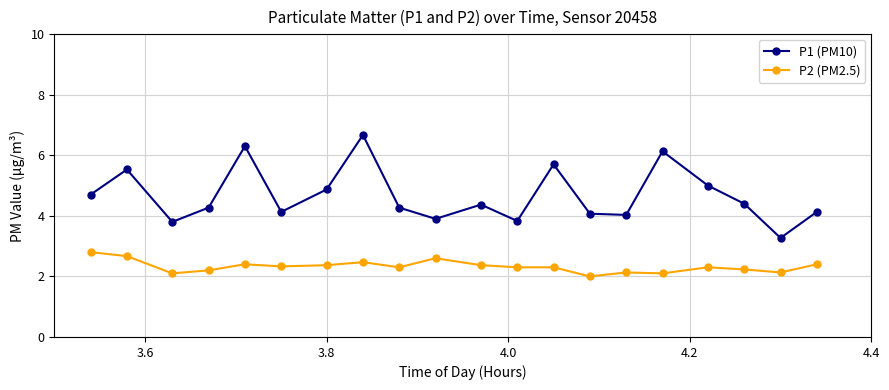

True or false: P1 (PM10) has more than 0 interior local peaks.

True